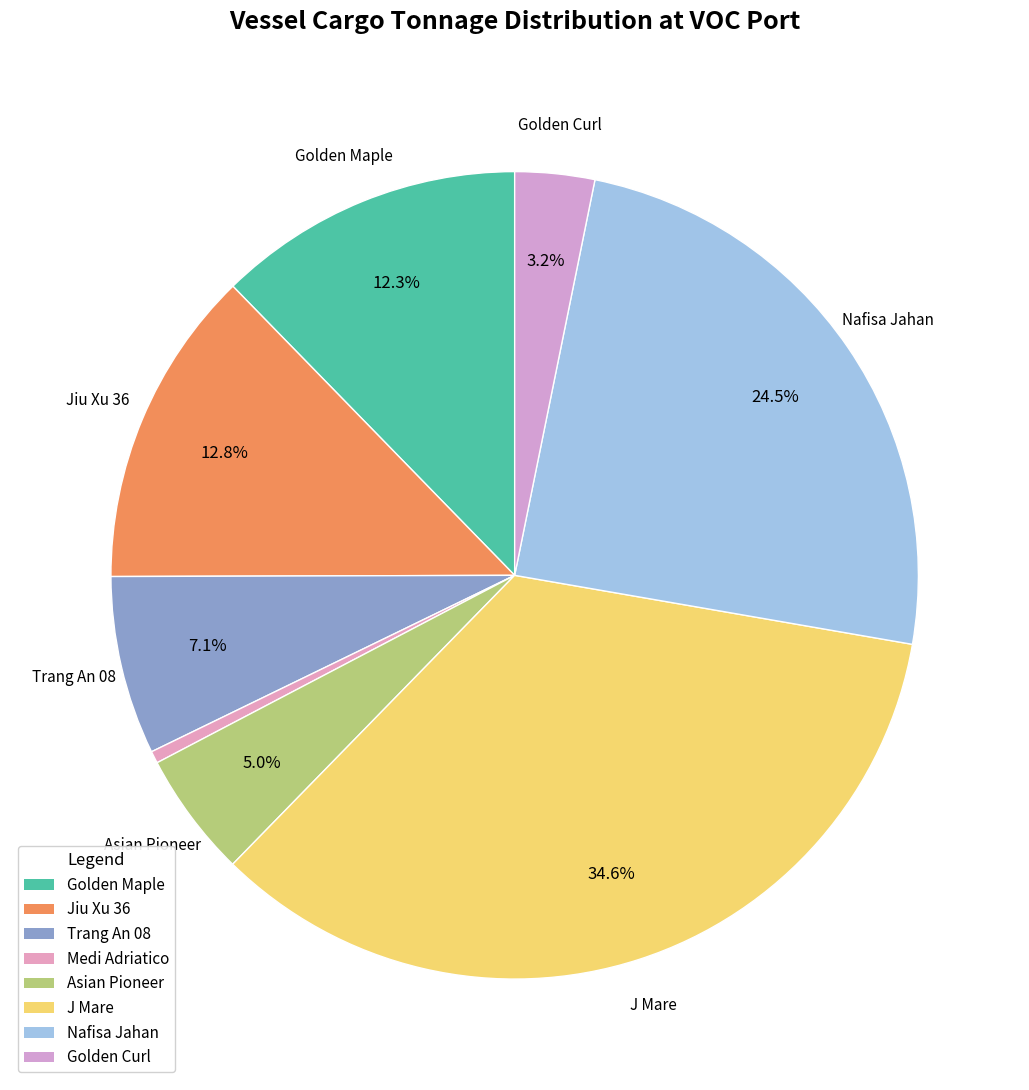

Which has a higher value, Jiu Xu 36 or Medi Adriatico?

Jiu Xu 36